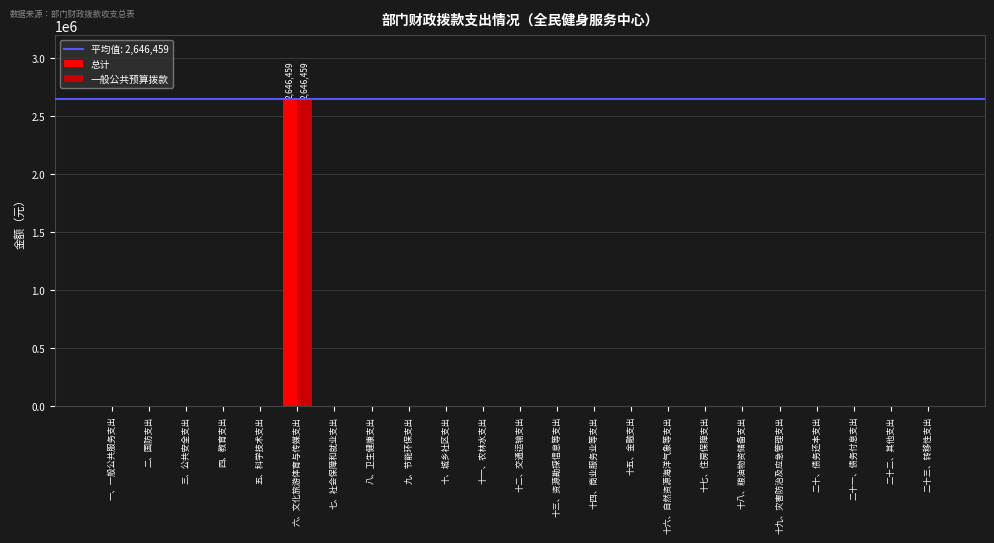

How many data points in 一般公共预算拨款 are above 0?

1